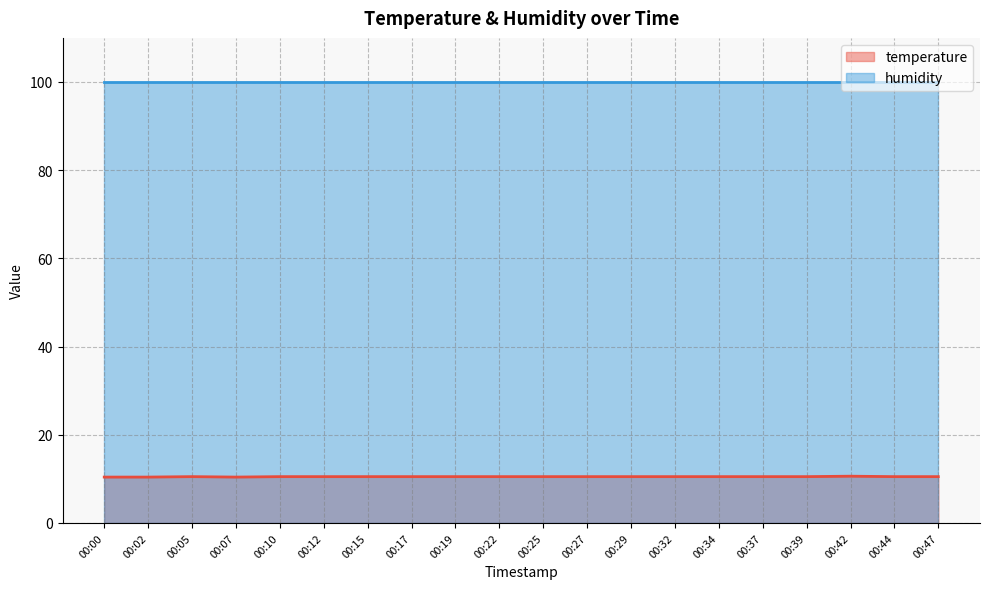

How many lines are shown in the chart?

2